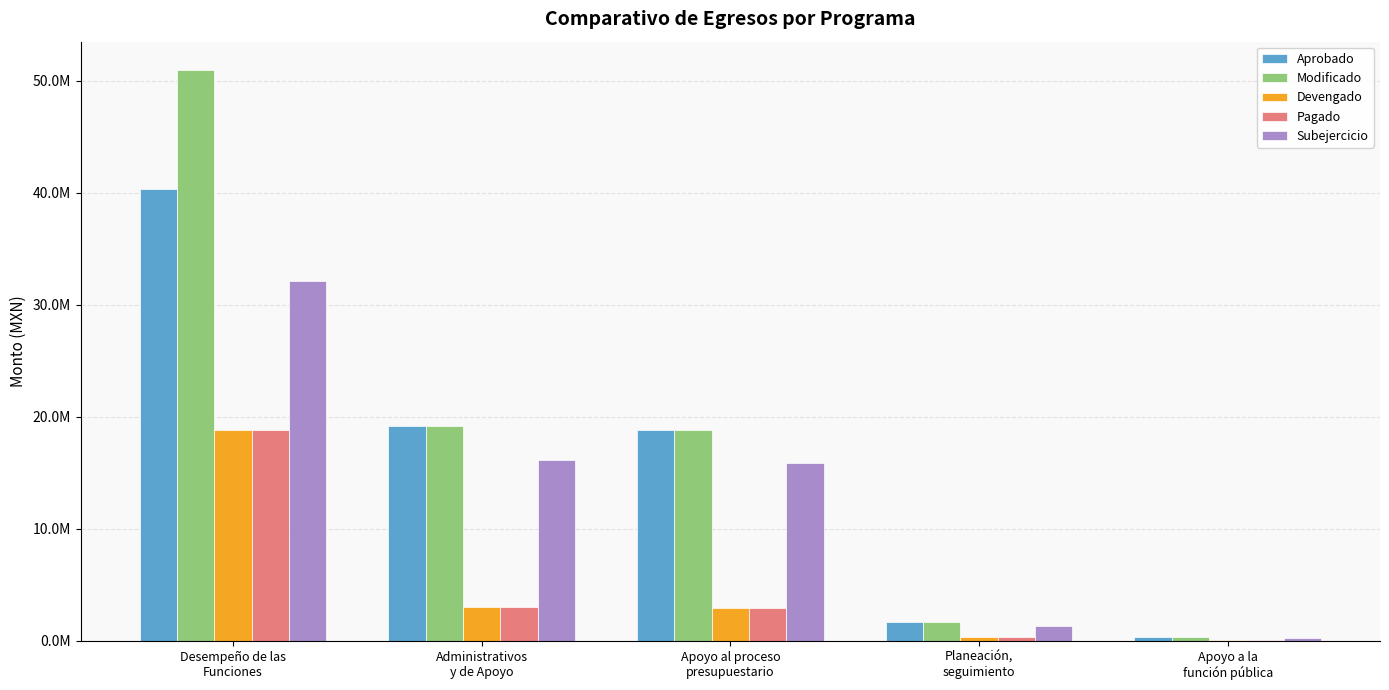

Does the chart contain stacked bars?

No